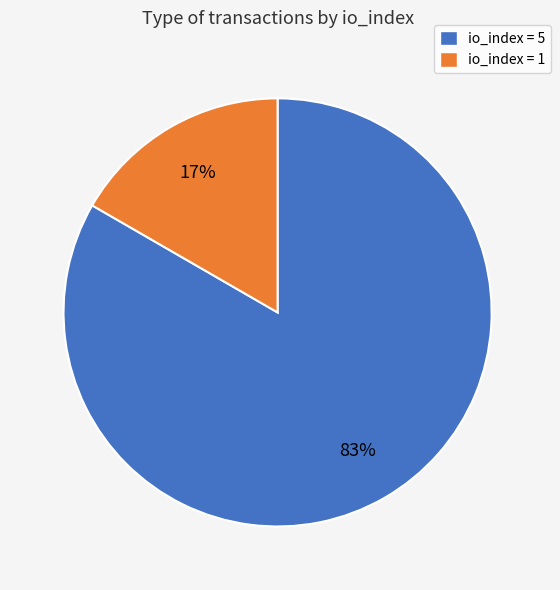

To the nearest percent, what is the average slice percentage?

50%